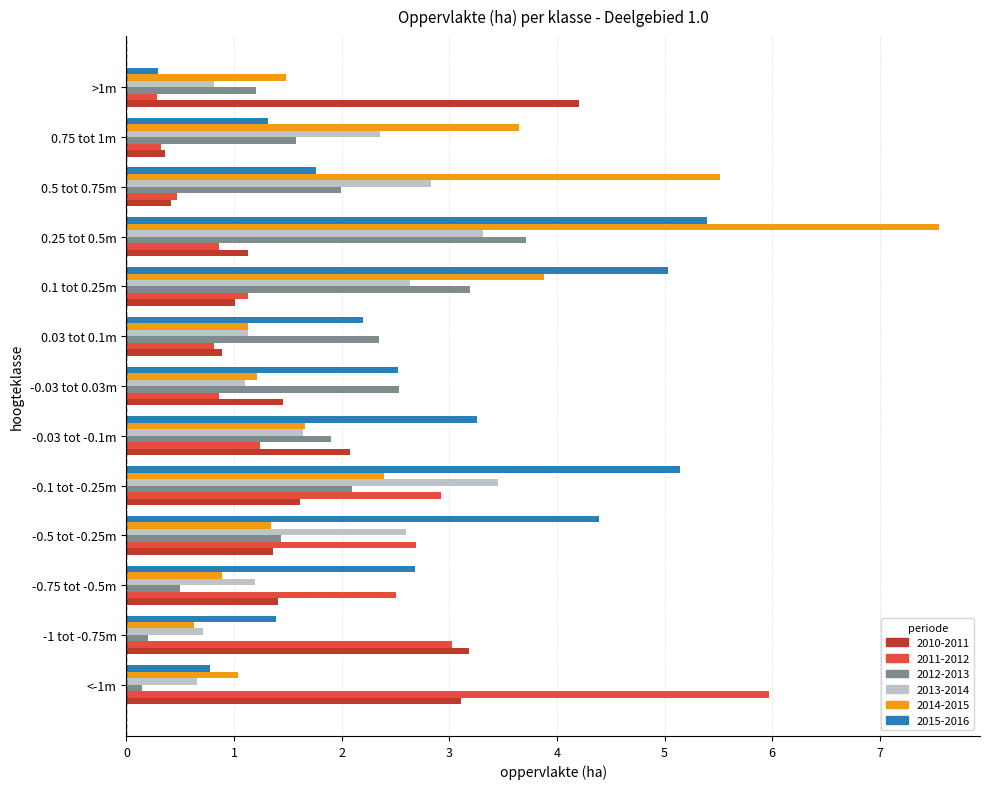

Is the value of 2010-2011 at -1 tot -0.75m greater than the value of 2013-2014 at 0.5 tot 0.75m?

Yes